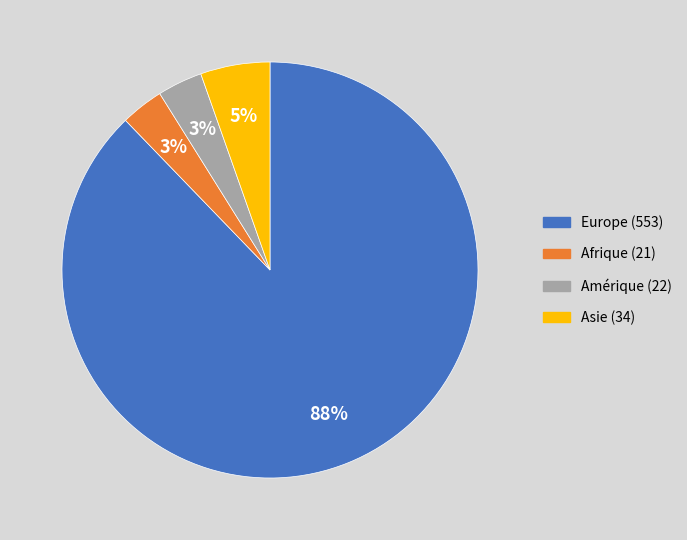

Combined, do Europe (553) and Afrique (21) account for over 50%?

Yes